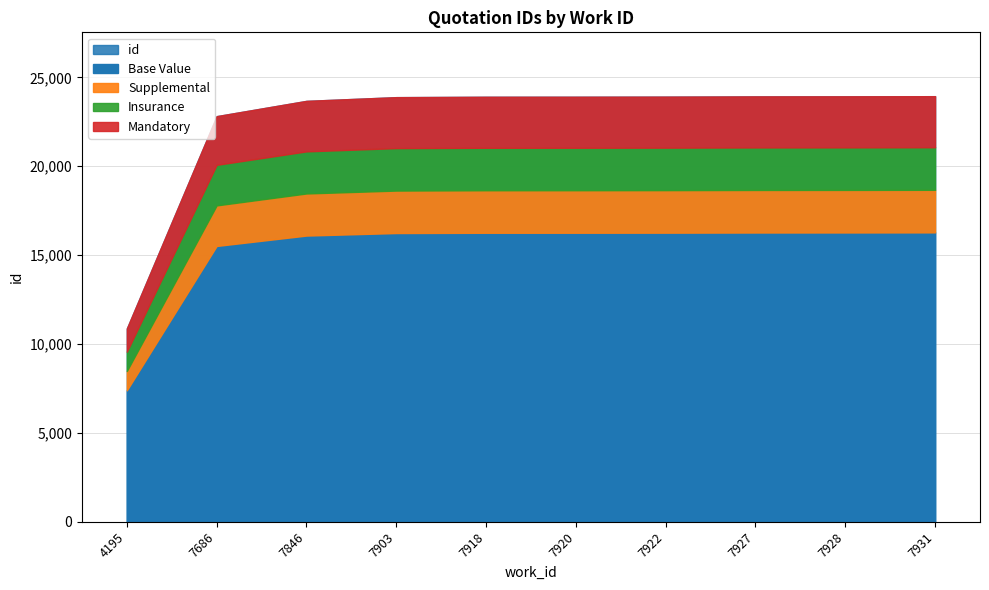

True or false: the data has more than 0 interior local peaks.

False